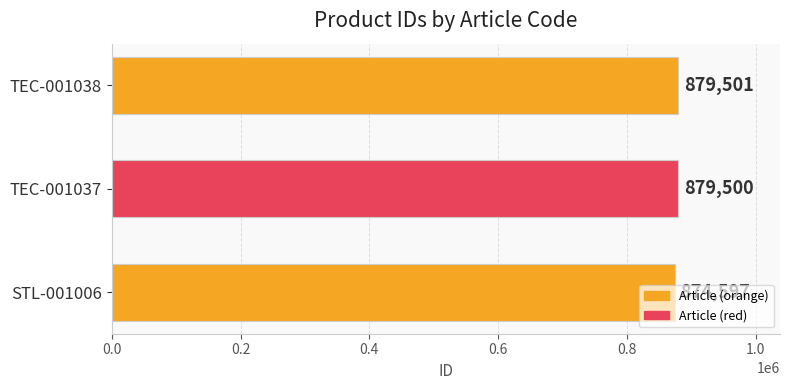

The value at STL-001006 is 1437015. True or false?

False